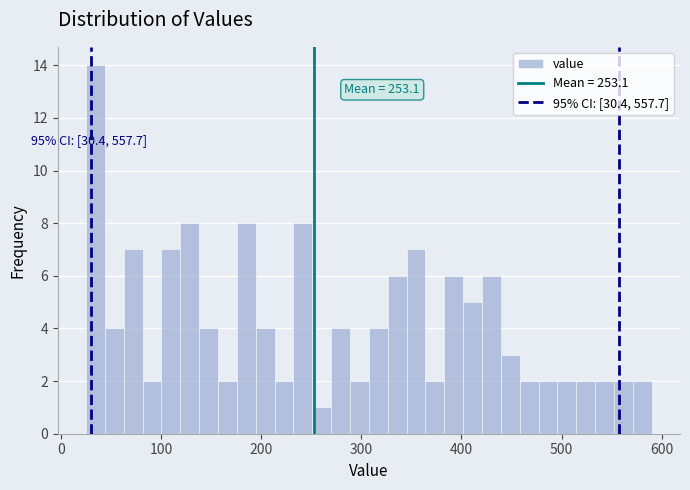

Around what value on the x-axis is the tallest bar? Give the approximate position of its centre, as read against the axis.

30